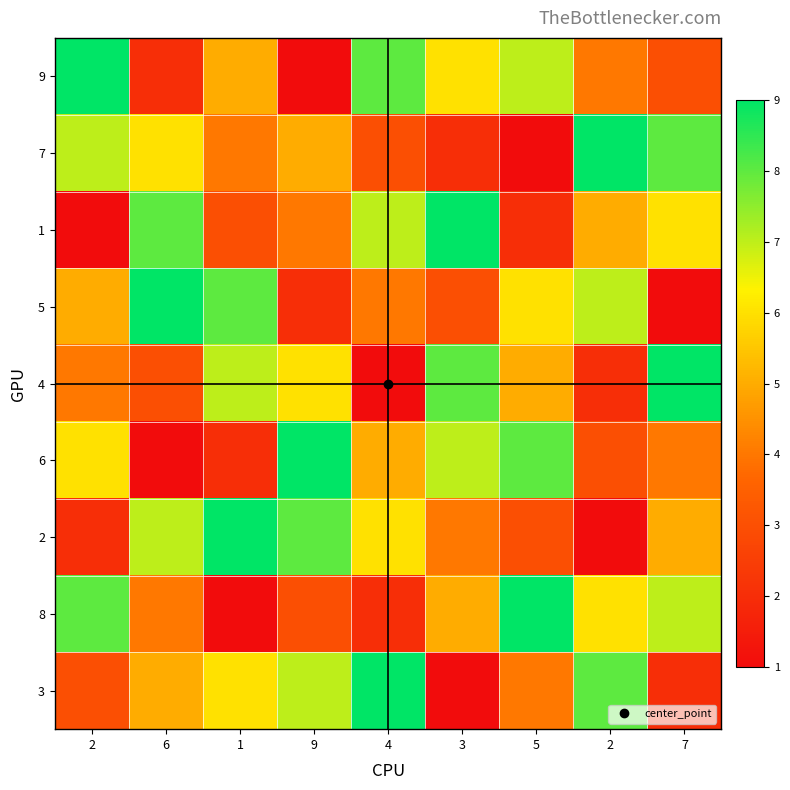

Reading right to left, transcribe all the data shown in this chart.

9: 7=3	2=4	5=7	3=6	4=8	9=1	1=5	6=2	2=9
7: 7=8	2=9	5=1	3=2	4=3	9=5	1=4	6=6	2=7
1: 7=6	2=5	5=2	3=9	4=7	9=4	1=3	6=8	2=1
5: 7=1	2=7	5=6	3=3	4=4	9=2	1=8	6=9	2=5
4: 7=9	2=2	5=5	3=8	4=1	9=6	1=7	6=3	2=4
6: 7=4	2=3	5=8	3=7	4=5	9=9	1=2	6=1	2=6
2: 7=5	2=1	5=3	3=4	4=6	9=8	1=9	6=7	2=2
8: 7=7	2=6	5=9	3=5	4=2	9=3	1=1	6=4	2=8
3: 7=2	2=8	5=4	3=1	4=9	9=7	1=6	6=5	2=3